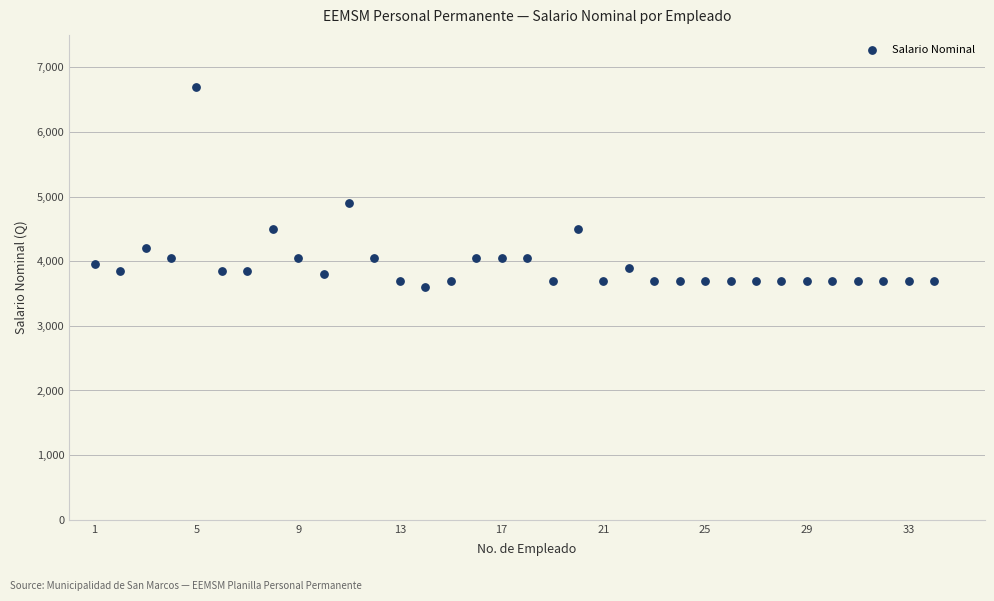

What is the range of X values (max minus min)?

33